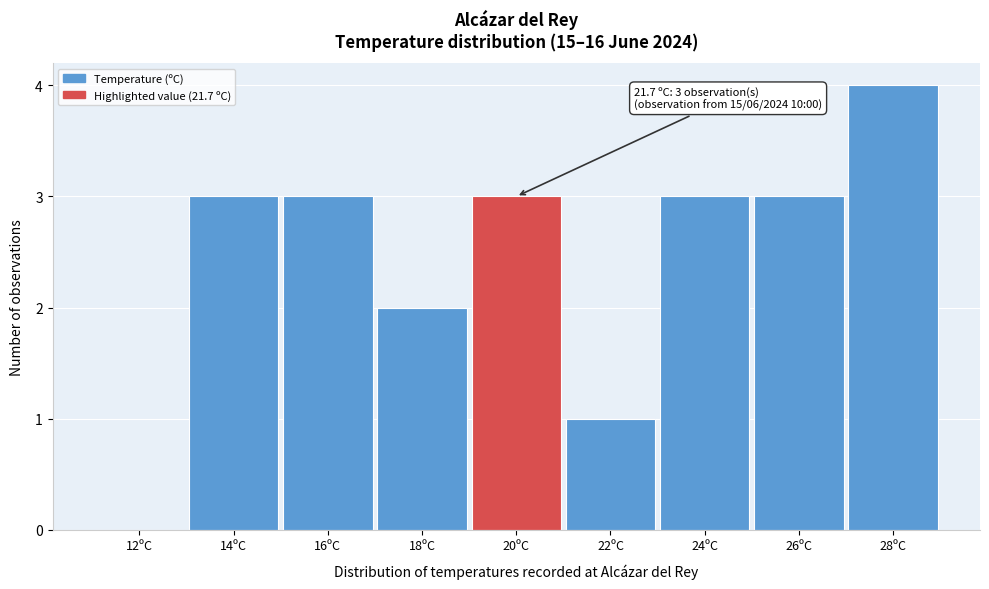

Reading right to left, extract all data points from this chart.

28ºC=4	26ºC=3	24ºC=3	22ºC=1	20ºC=3	18ºC=2	16ºC=3	14ºC=3	12ºC=0